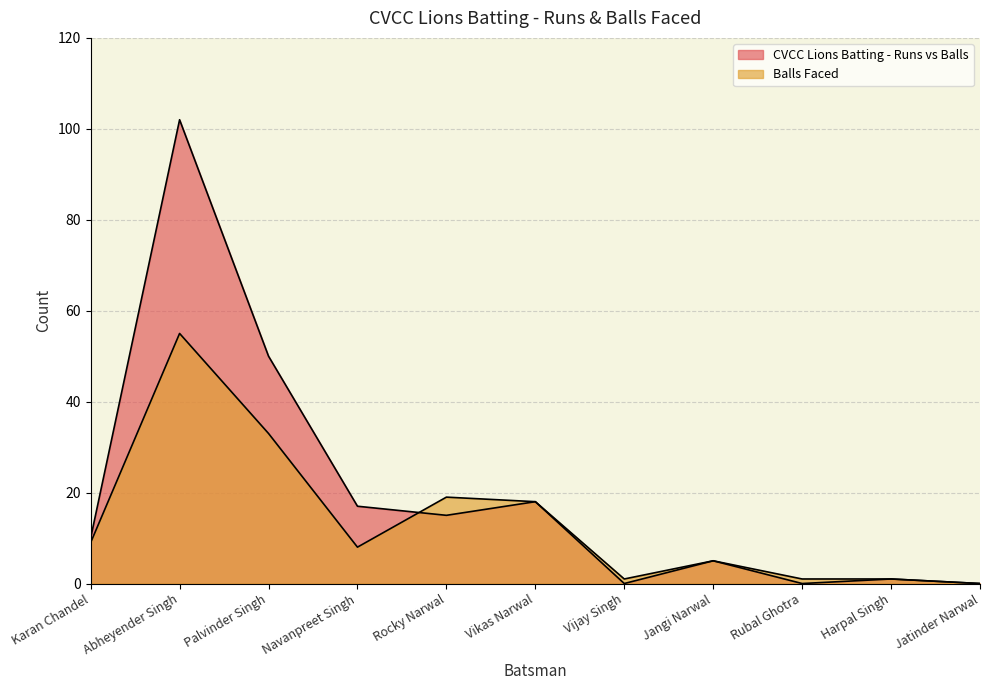

How many positive values does the Balls Faced series have?

10